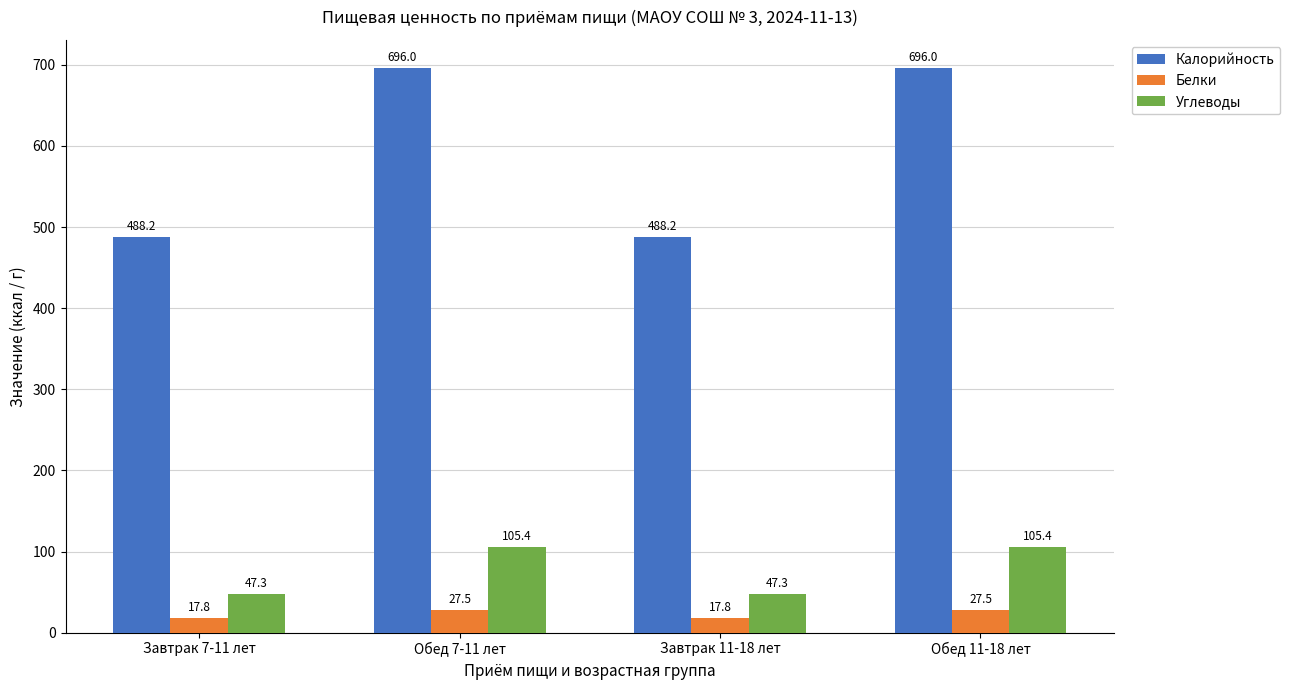

How many values in the Белки series exceed 27?

2